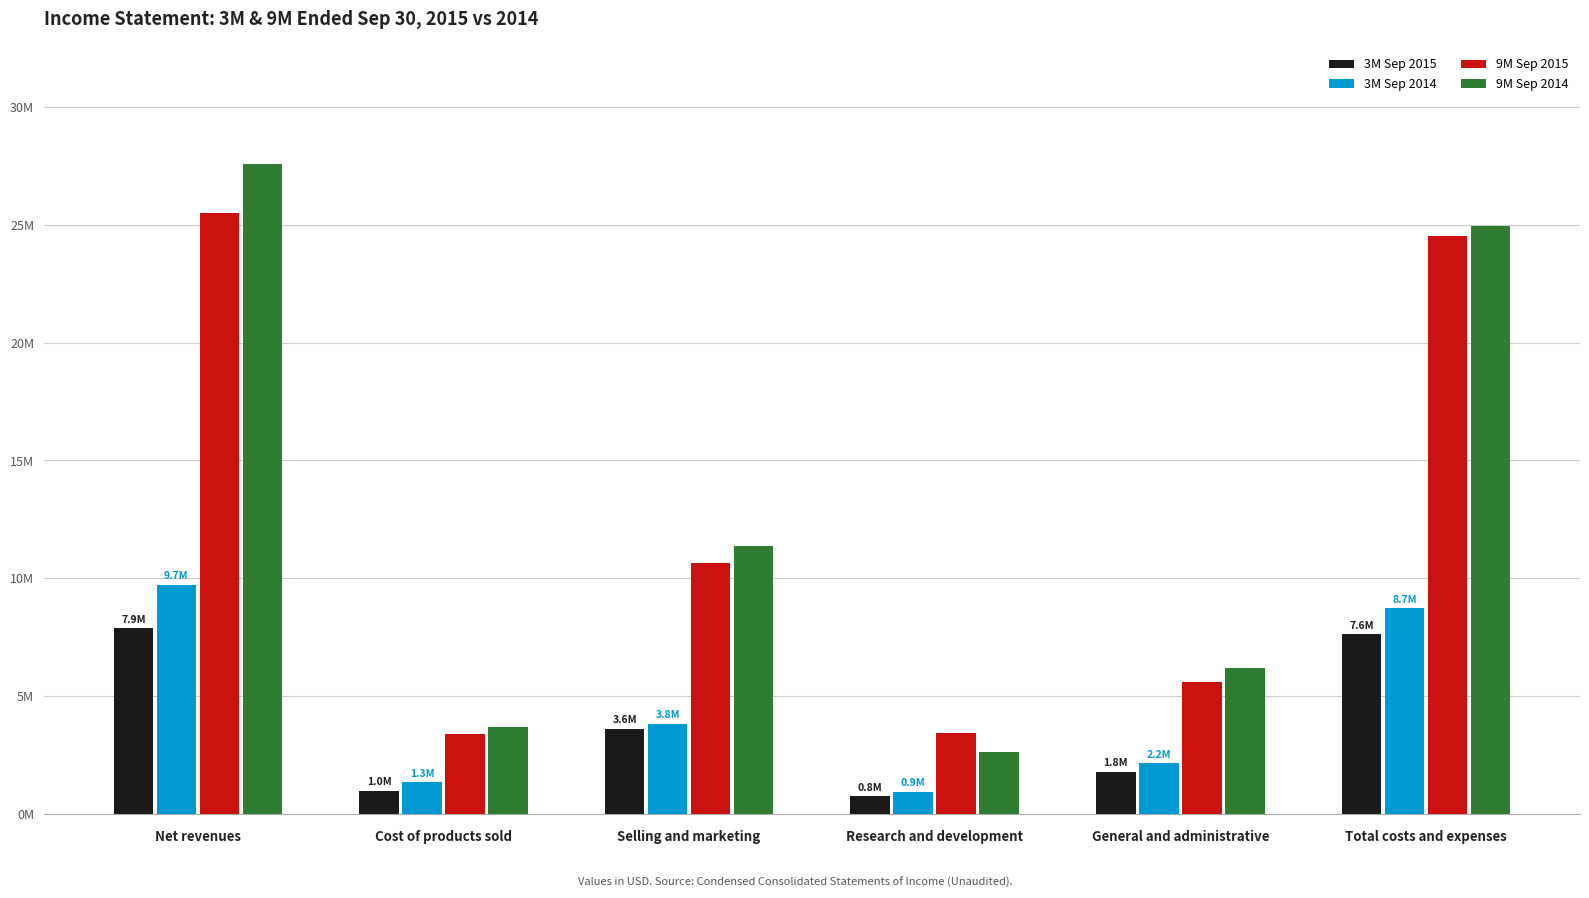

Are the bars horizontal?

No